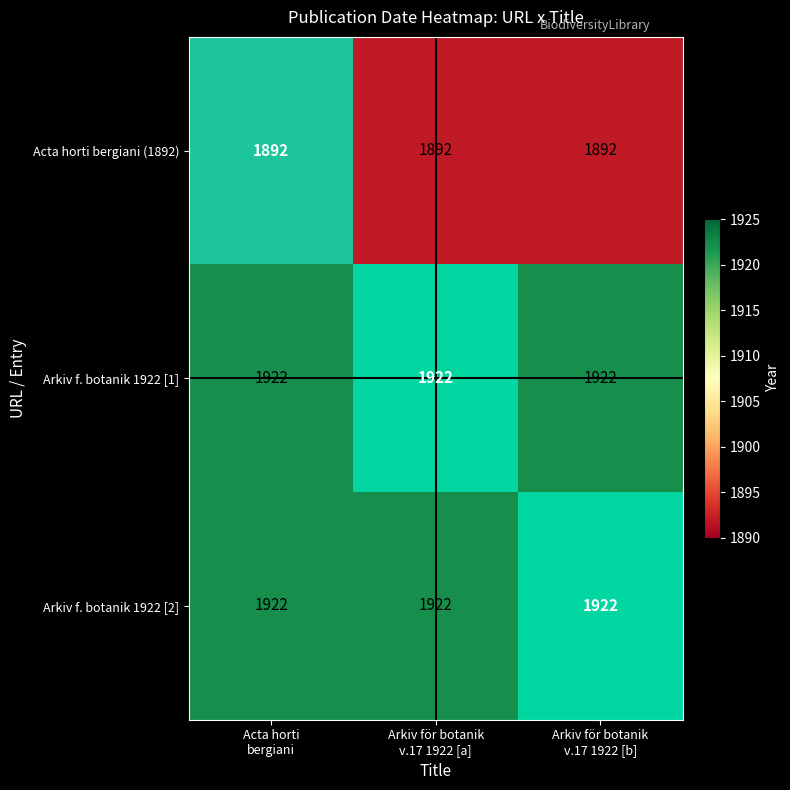

What is the greatest value displayed?

1922